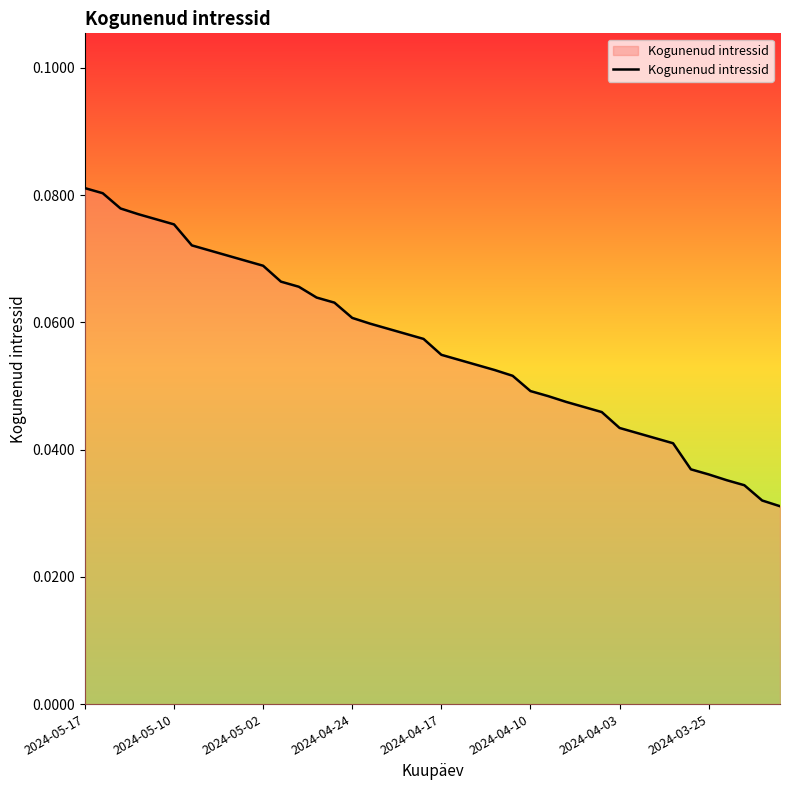

Does the chart have visible grid lines?

No